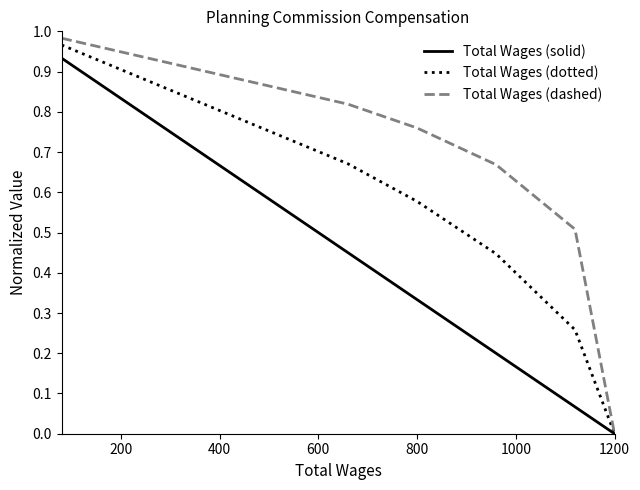

Rank the series by their maximum value, from lowest to highest.

Total Wages (solid), Total Wages (dotted), Total Wages (dashed)